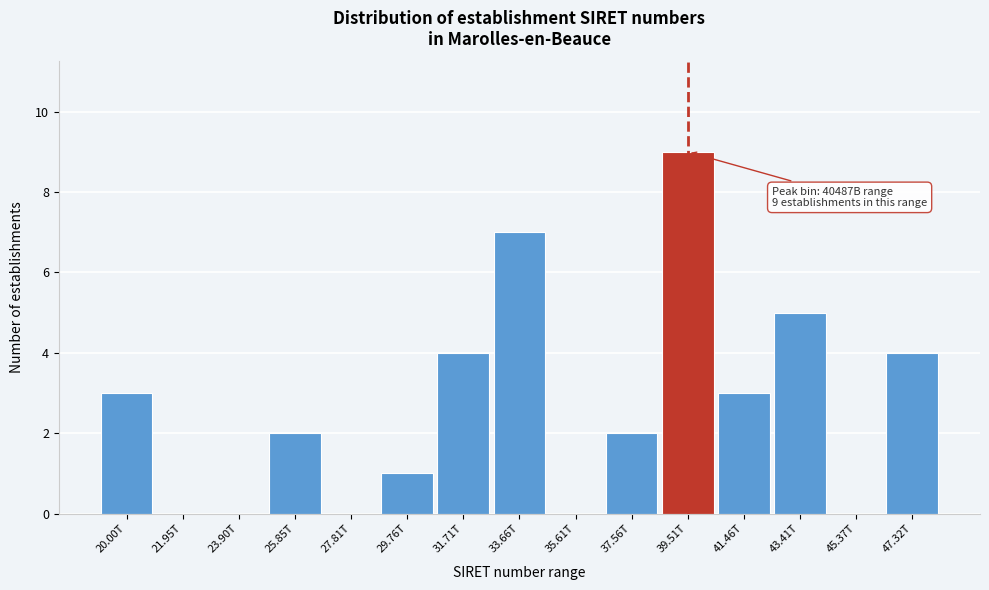

Reading left to right, list all the values displayed in this chart.

20.00T=3	21.95T=0	23.90T=0	25.85T=2	27.81T=0	29.76T=1	31.71T=4	33.66T=7	35.61T=0	37.56T=2	39.51T=9	41.46T=3	43.41T=5	45.37T=0	47.32T=4